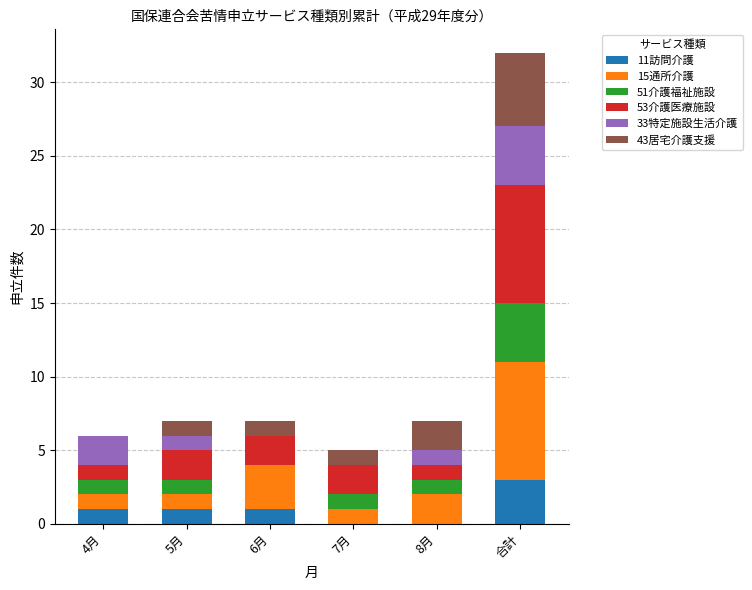

What is the sum of all 11訪問介護 values?

6